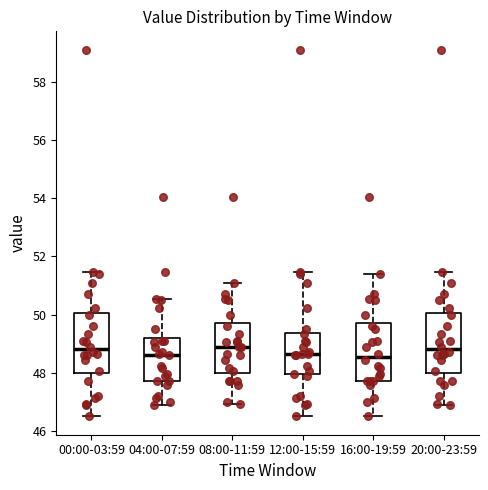

Where is the upper edge of the box for 12:00-15:59 on the y-axis? The values are not printed on the chart, so give them approximately, as read against the axis.

49.4